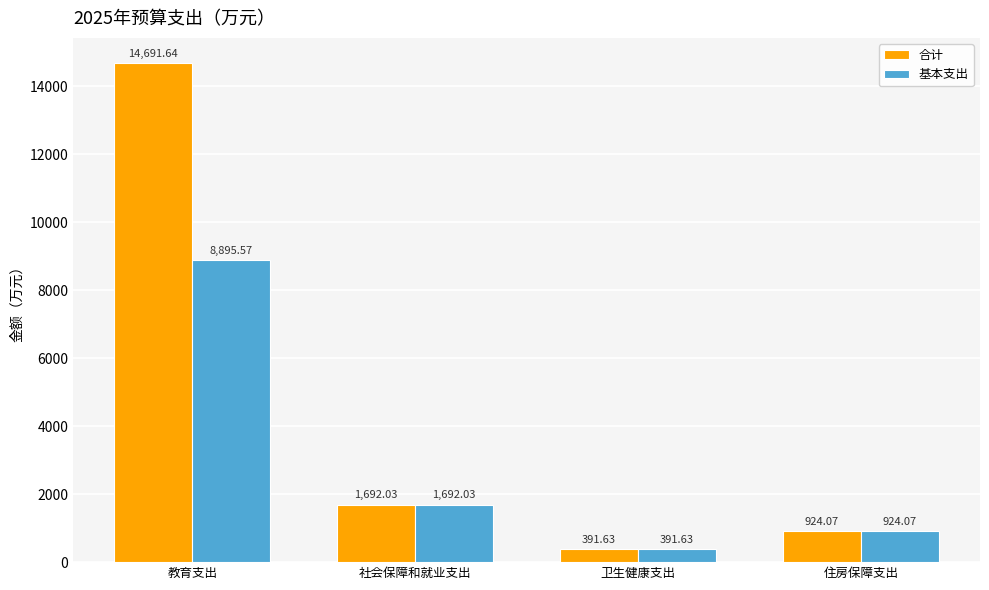

Where does the 合计 series first go above 1692?

教育支出